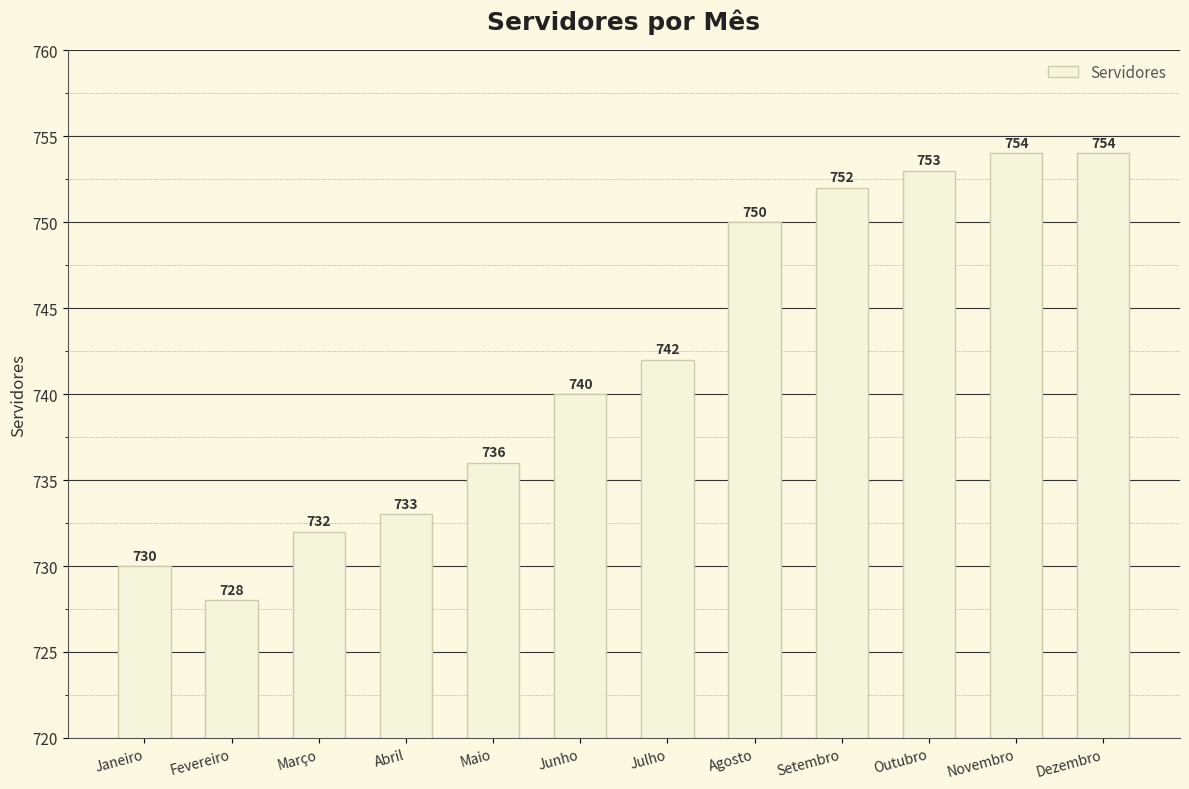

What is the difference between the values at Setembro and Junho?

12